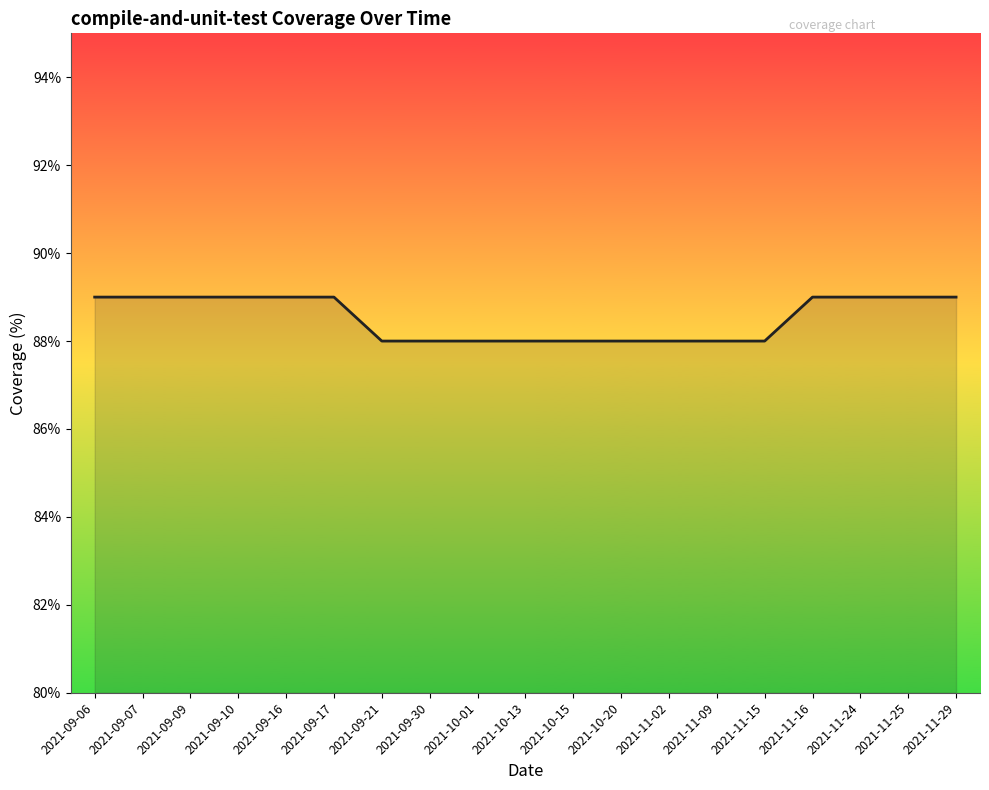

What is the sum of all values?

1682